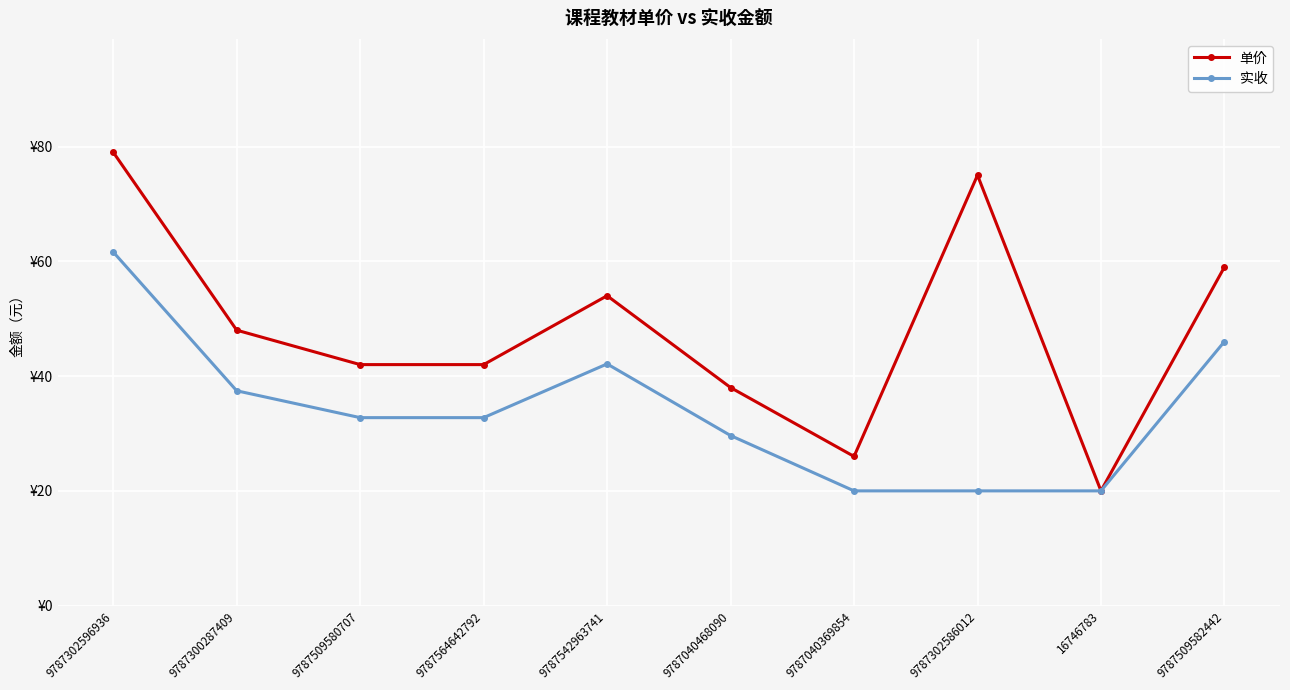

Does the chart have visible grid lines?

Yes